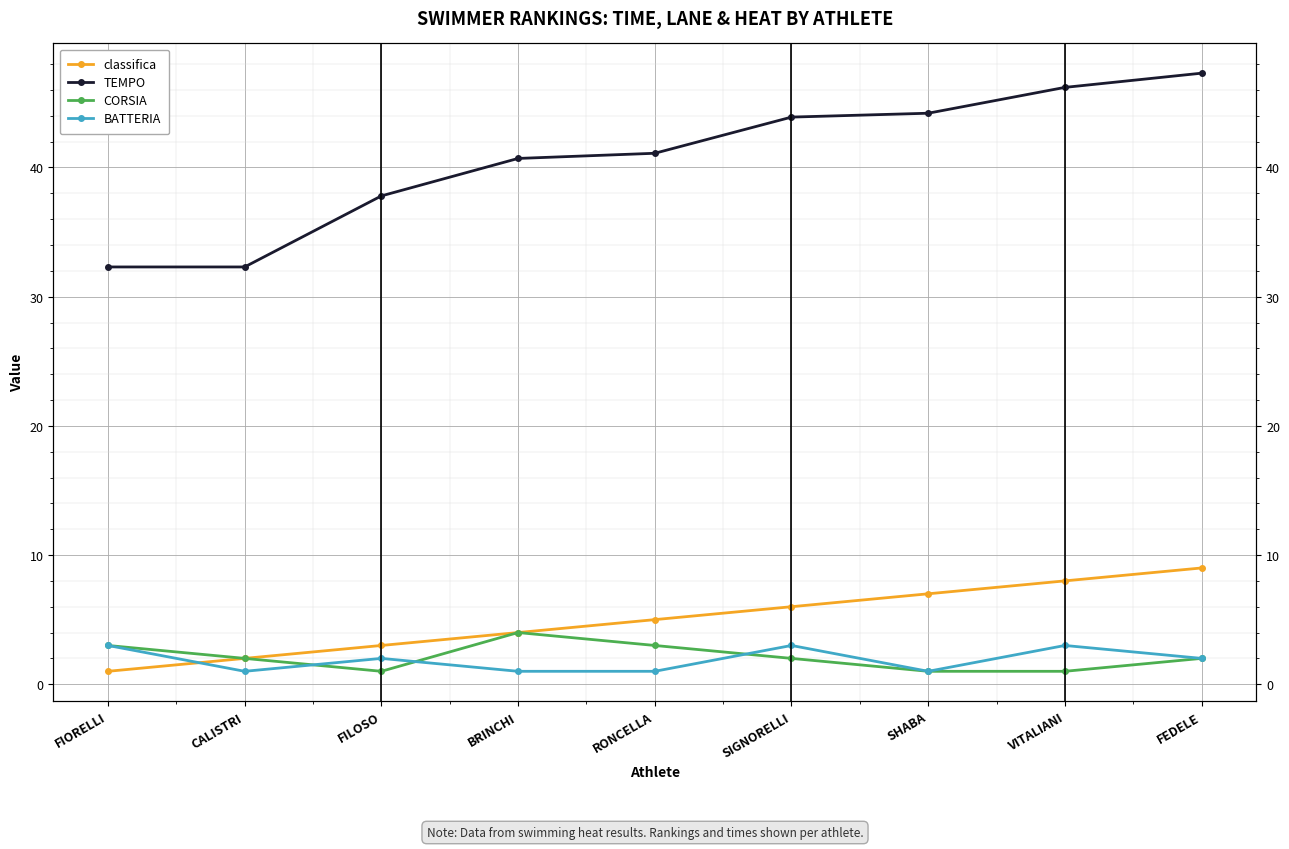

How many data points in classifica are less than 5?

4